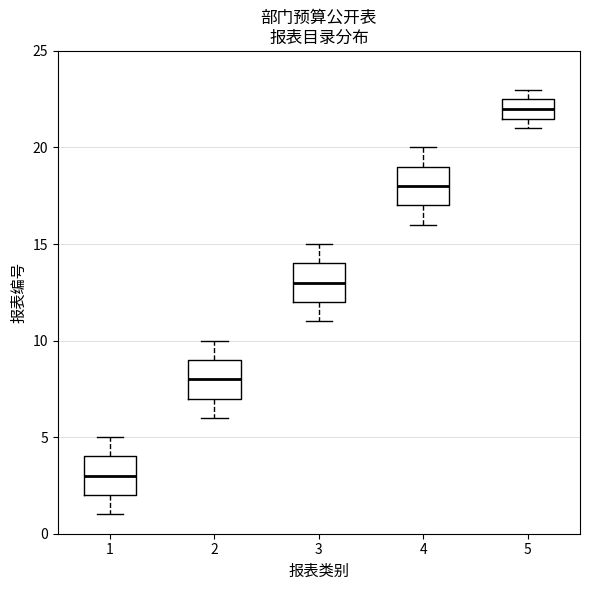

Where is the upper edge of the box at x = 3 on the y-axis? The values are not printed on the chart, so give them approximately, as read against the axis.

14.0